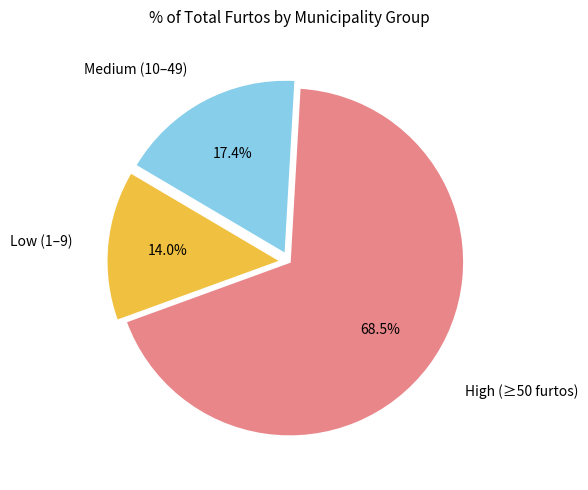

Does any single category account for the majority?

Yes